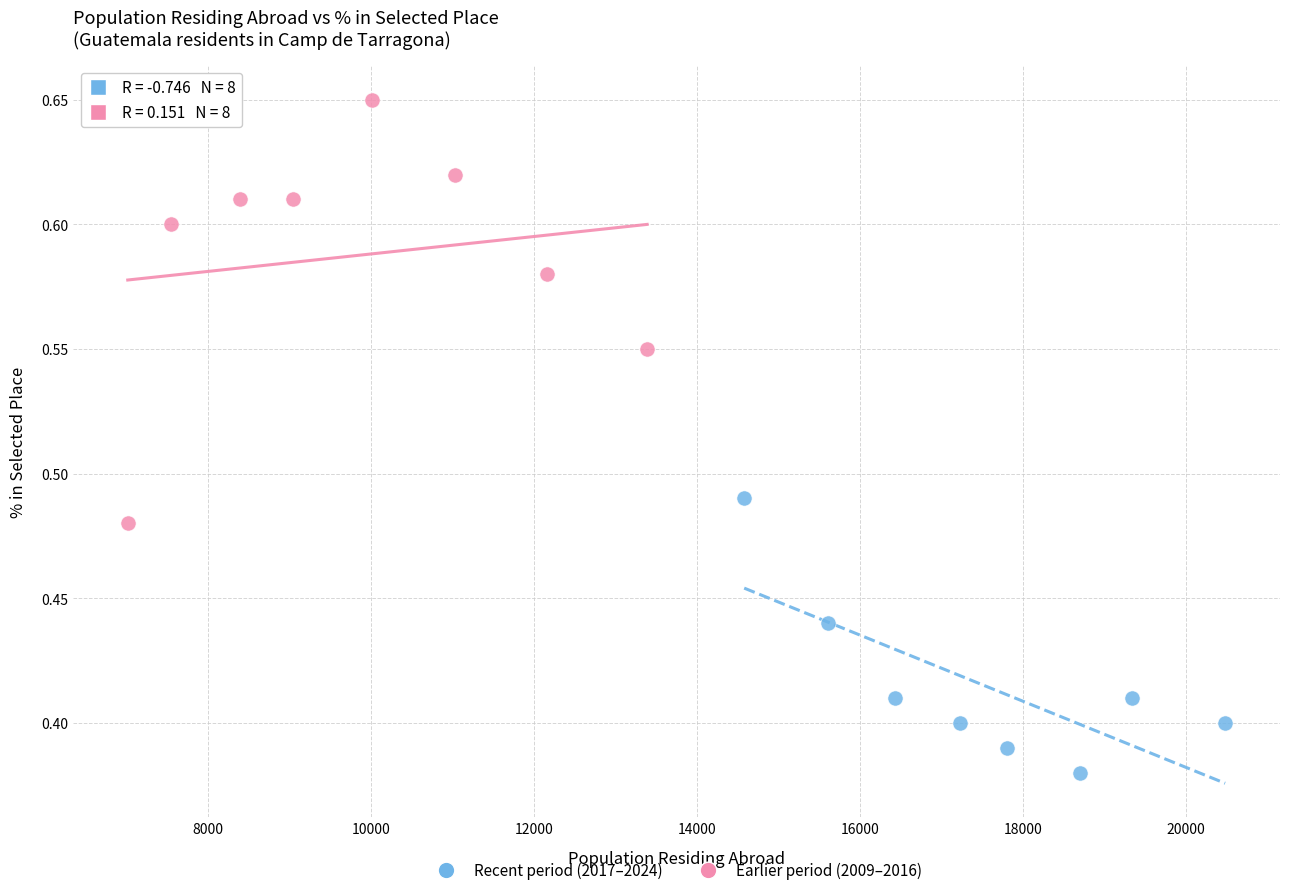

Which series reaches the minimum Y coordinate?

Recent period (2017–2024)